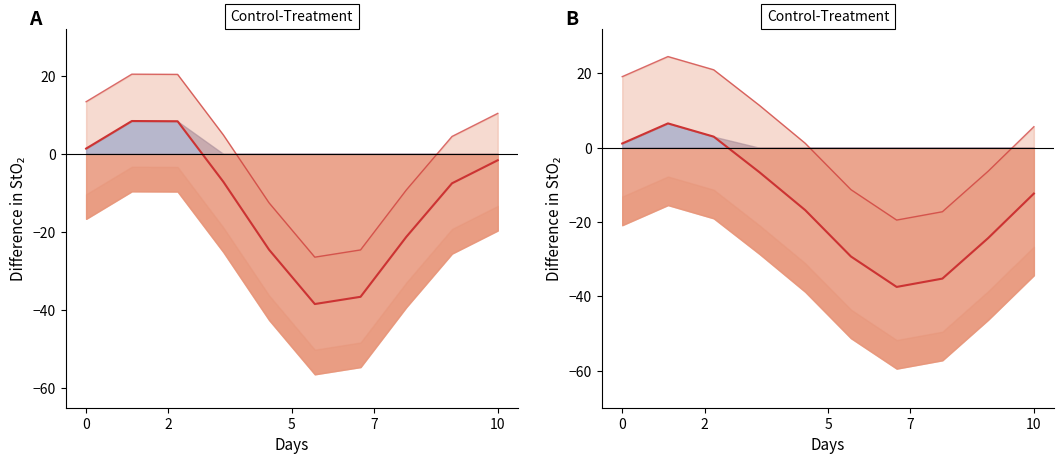

How many negative values are there?

7